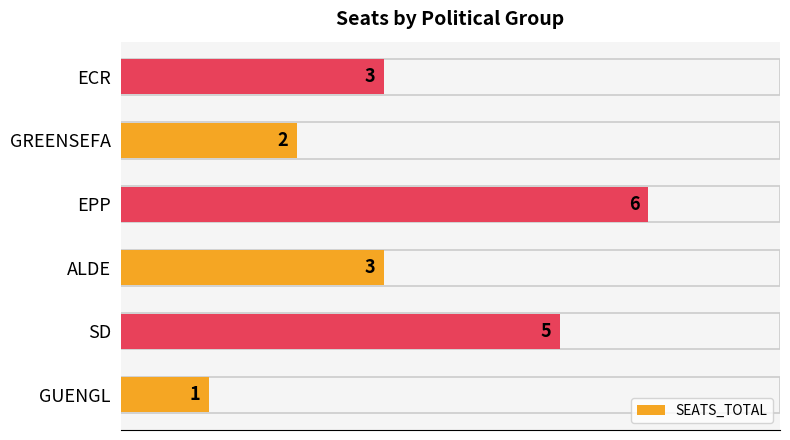

Count the values in the range 2 to 5.

4